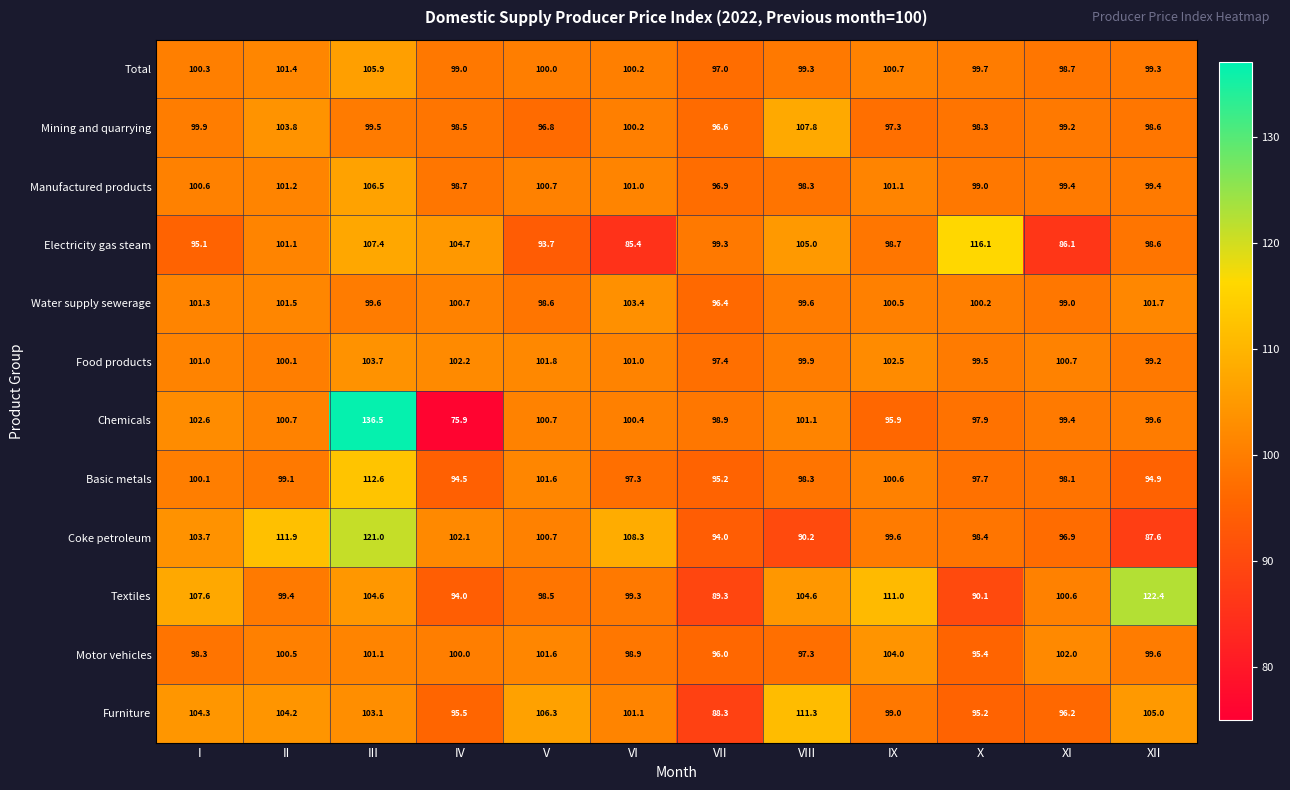

Rank the series at I from highest to lowest value.

Textiles, Furniture, Coke petroleum, Chemicals, Water supply sewerage, Food products, Manufactured products, Total, Basic metals, Mining and quarrying, Motor vehicles, Electricity gas steam